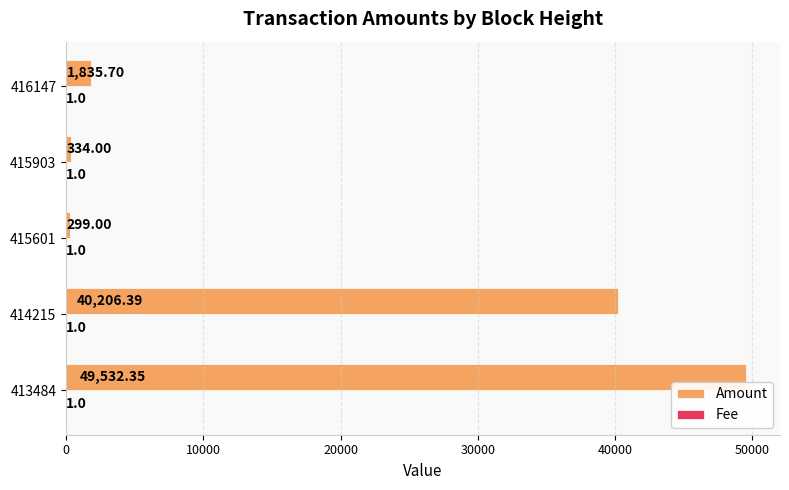

Which series changed the most between 415601 and 415903?

Amount